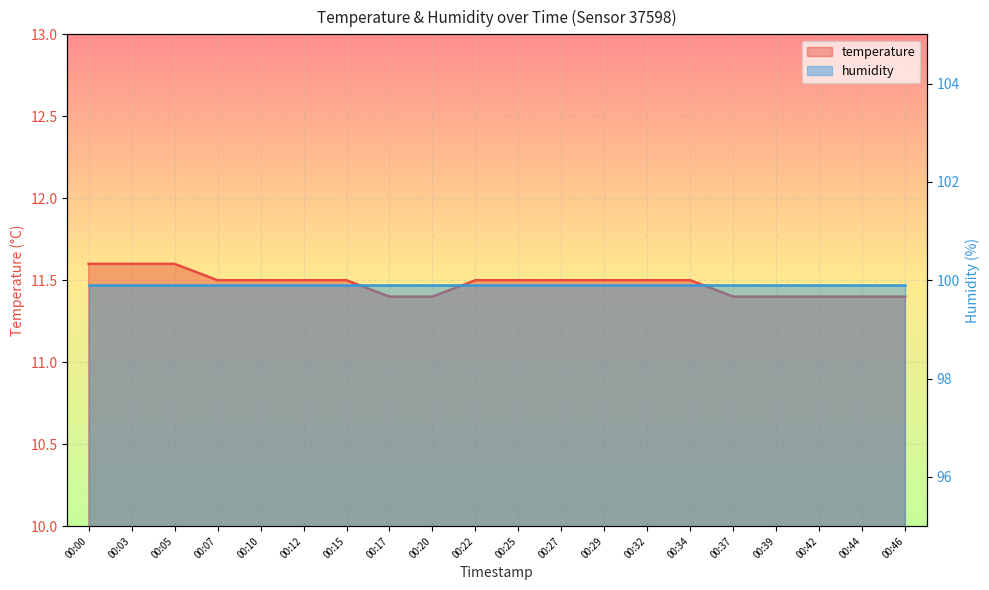

Is it true that the value at 00:34 is 5.1?

False